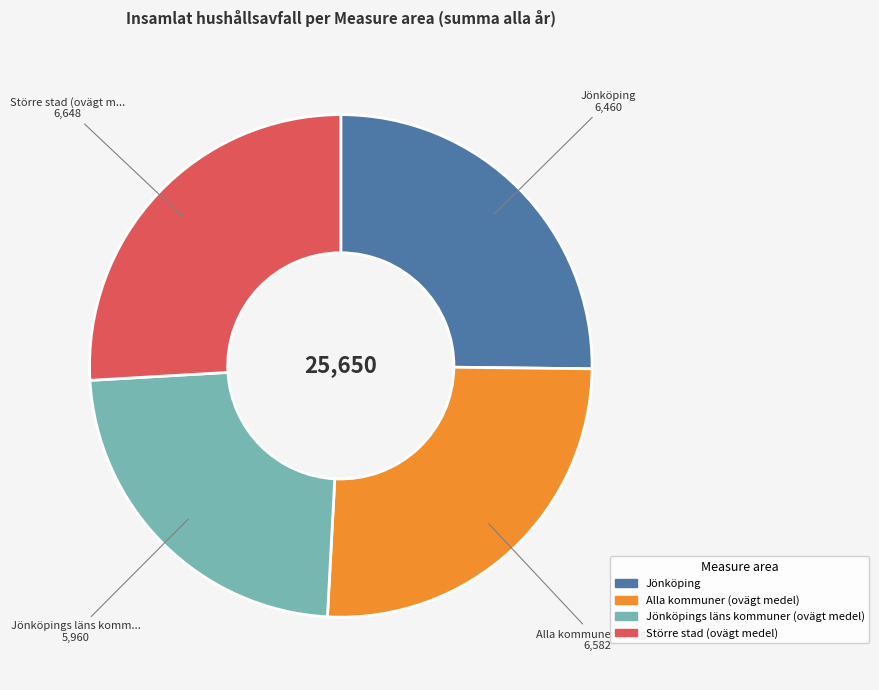

Is there a majority slice in this chart?

No